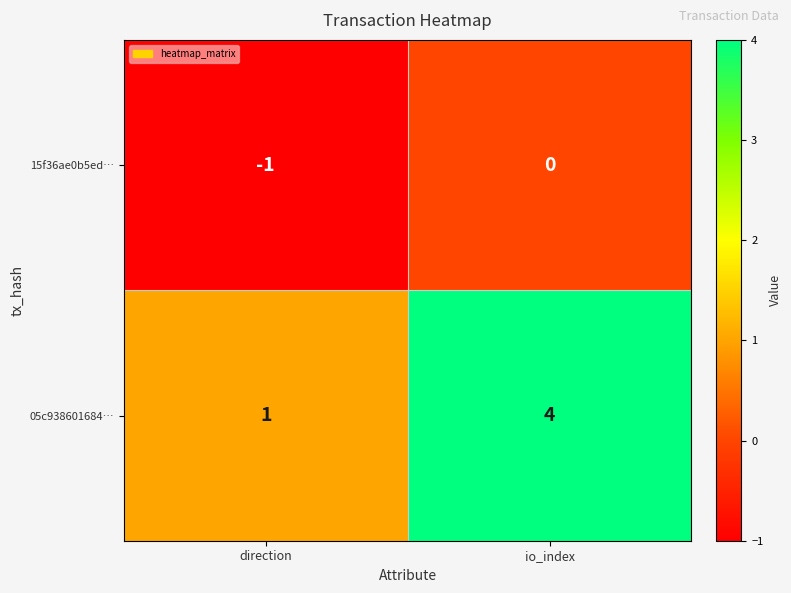

What is the total value across all series at io_index?

4